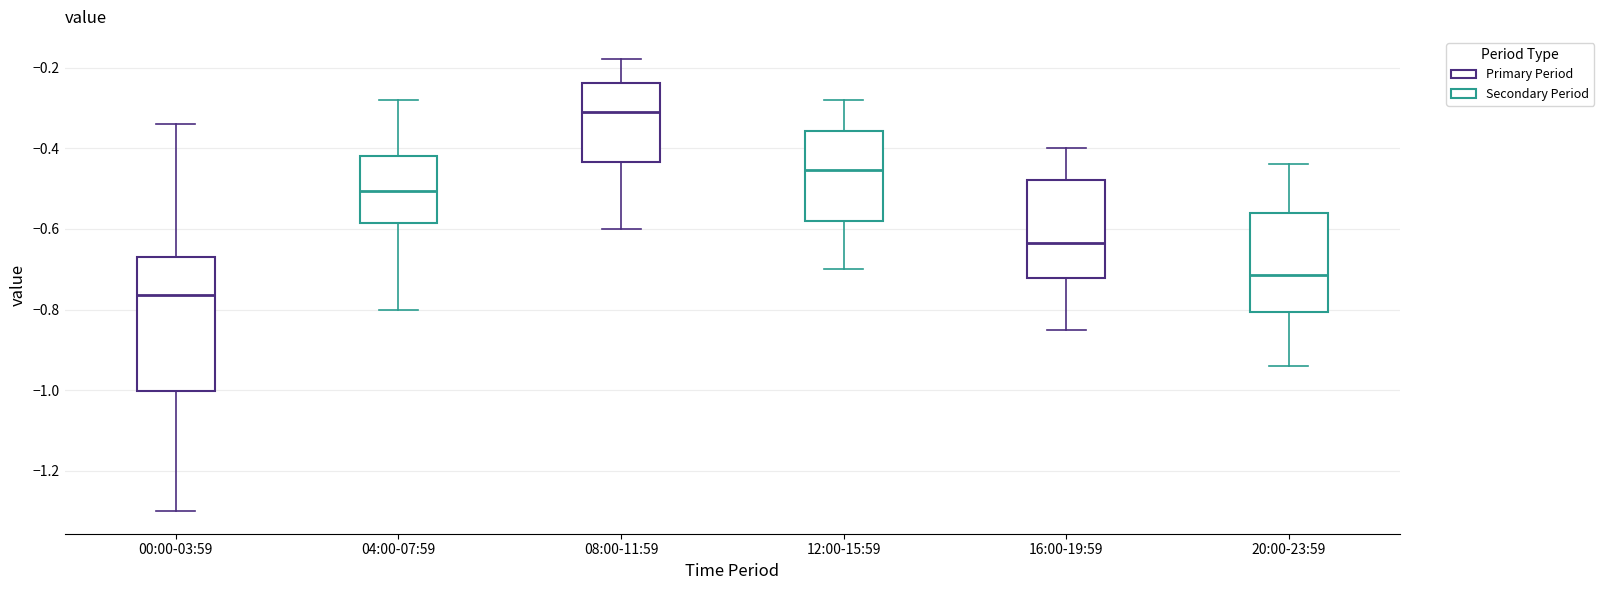

Reading left to right, read every box against the y-axis: the position of its median line, the range the box covers, and the ends of its whiskers. The values are not printed on the chart, so give them approximately, as read against the axis.

00:00-03:59: median -0.76, box -1.00 to -0.66, whiskers -1.30 to -0.34
04:00-07:59: median -0.50, box -0.58 to -0.42, whiskers -0.80 to -0.28
08:00-11:59: median -0.30, box -0.44 to -0.24, whiskers -0.60 to -0.18
12:00-15:59: median -0.46, box -0.58 to -0.36, whiskers -0.70 to -0.28
16:00-19:59: median -0.64, box -0.72 to -0.48, whiskers -0.84 to -0.40
20:00-23:59: median -0.72, box -0.80 to -0.56, whiskers -0.94 to -0.44